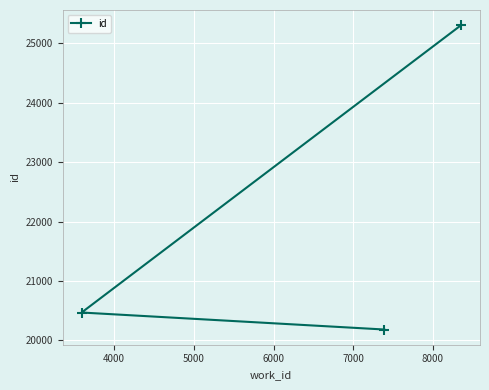

What is the average value?

21985